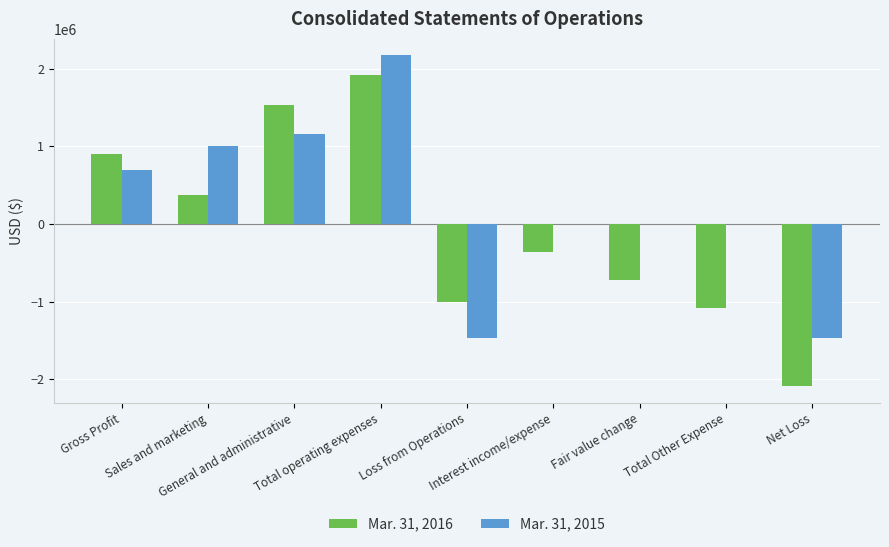

Which series has the largest total across all categories?

Mar. 31, 2015